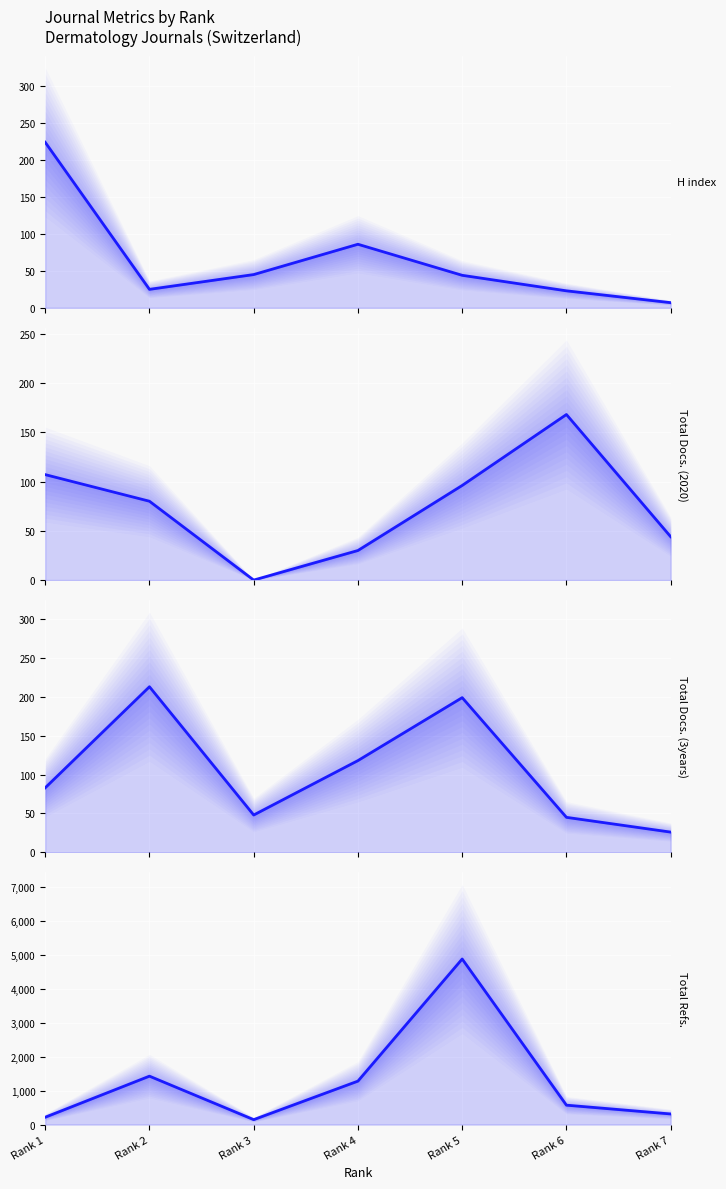

What is the difference between the Total Refs. values at Rank 3 and Rank 5?

4729